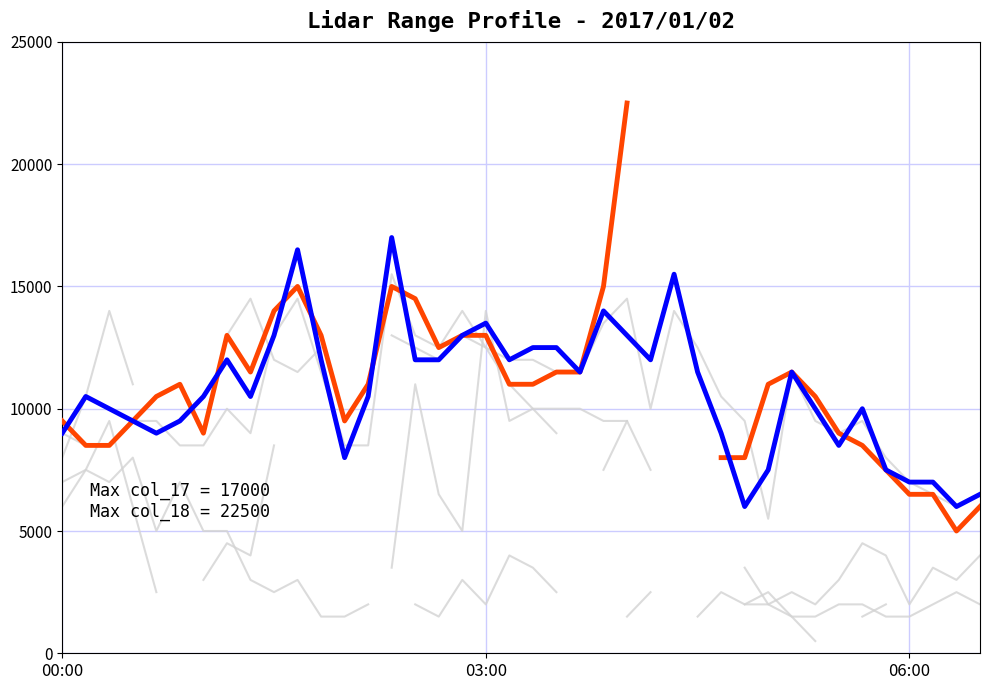

How many distinct data groups are displayed?

6